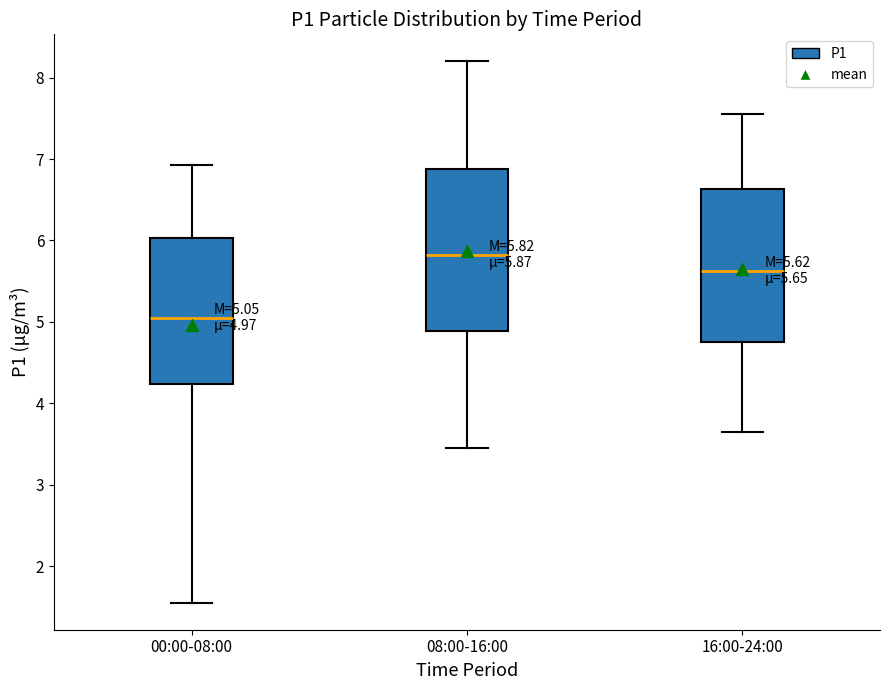

Which box is the tallest, from its lower edge to its upper edge?

08:00-16:00